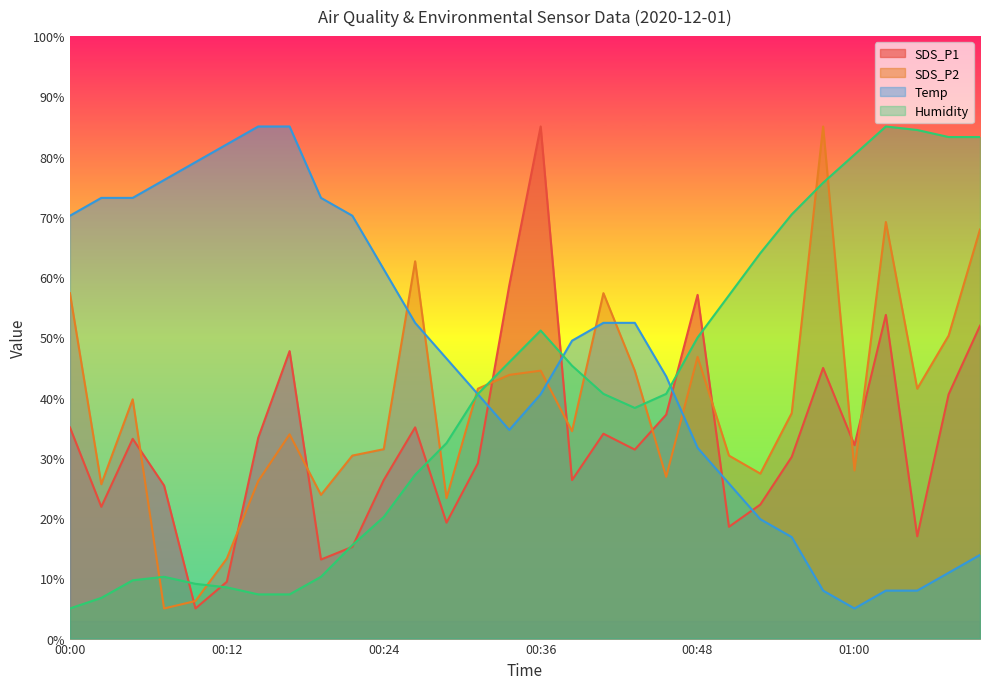

Is the value of Humidity at 00:24 greater than the value of SDS_P1 at 00:19?

Yes